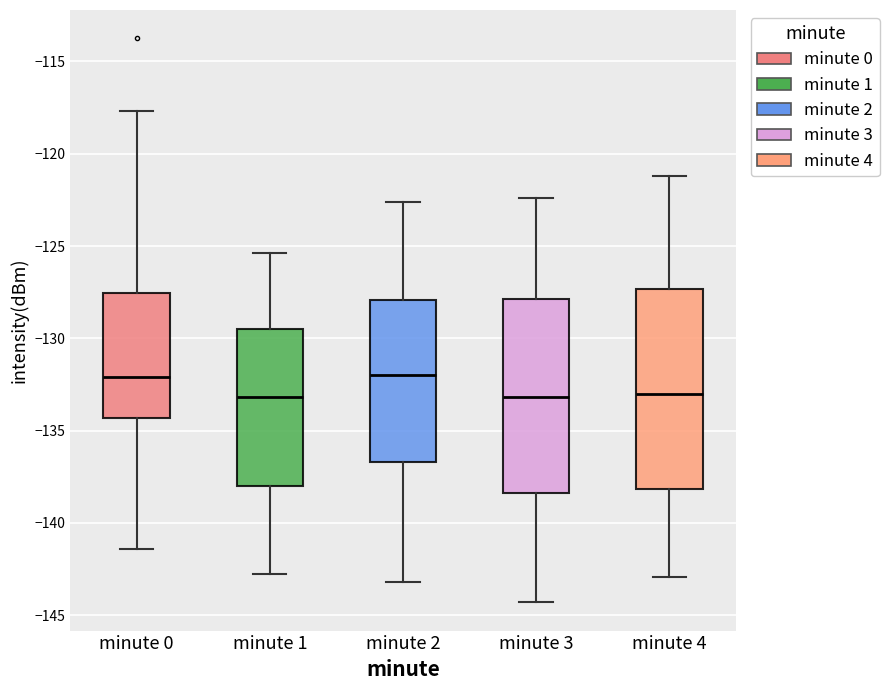

Reading left to right, transcribe this box plot: for each box, give where its median line is, the range the box spans, and where its two whiskers end, as read against the y-axis. The values are not printed on the chart, so give them approximately, as read against the axis.

minute 0: median -132.0, box -134.5 to -127.5, whiskers -141.5 to -117.5
minute 1: median -133.0, box -138.0 to -129.5, whiskers -142.5 to -125.5
minute 2: median -132.0, box -136.5 to -128.0, whiskers -143.0 to -122.5
minute 3: median -133.0, box -138.5 to -128.0, whiskers -144.5 to -122.5
minute 4: median -133.0, box -138.0 to -127.5, whiskers -143.0 to -121.0